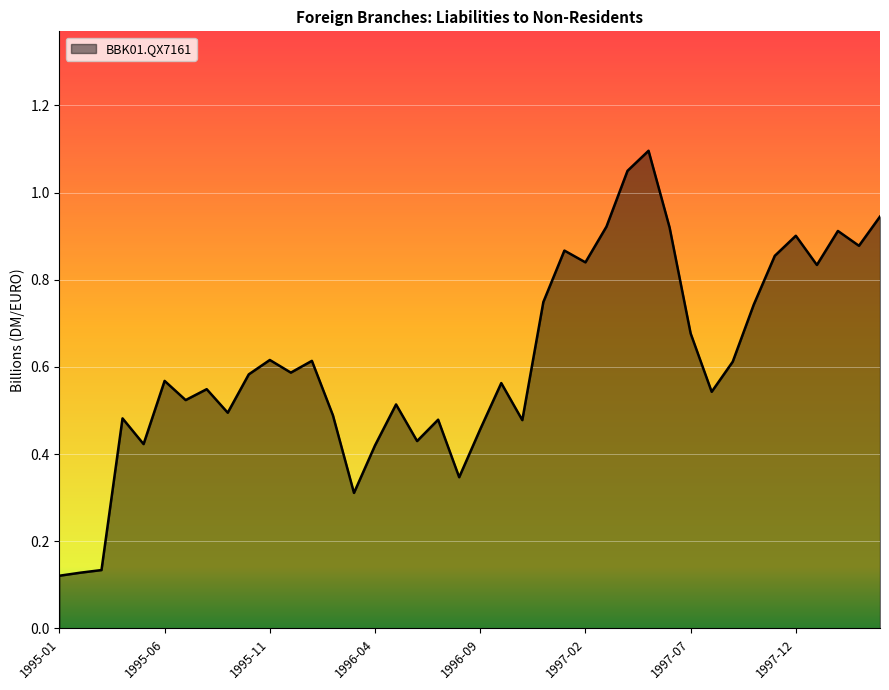

What is the difference between the maximum and minimum values?

1.0